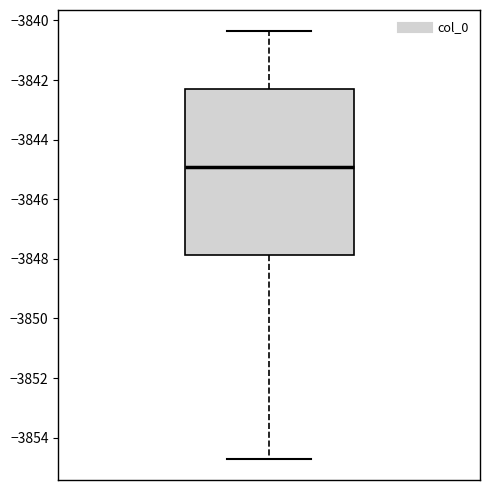

Transcribe this box plot: give where the median line is, the range the box spans, and where the two whiskers end, as read against the y-axis. The values are not printed on the chart, so give them approximately, as read against the axis.

median -3845.0, box -3847.8 to -3842.2, whiskers -3854.8 to -3840.4